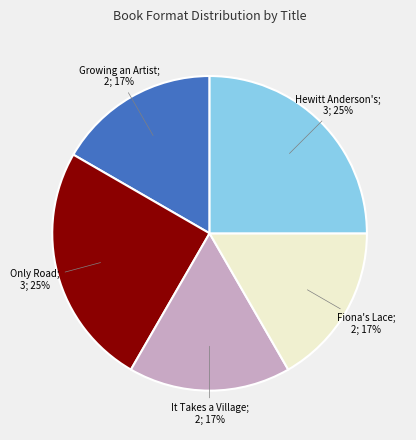

Is there any slice that represents more than half of the pie?

No